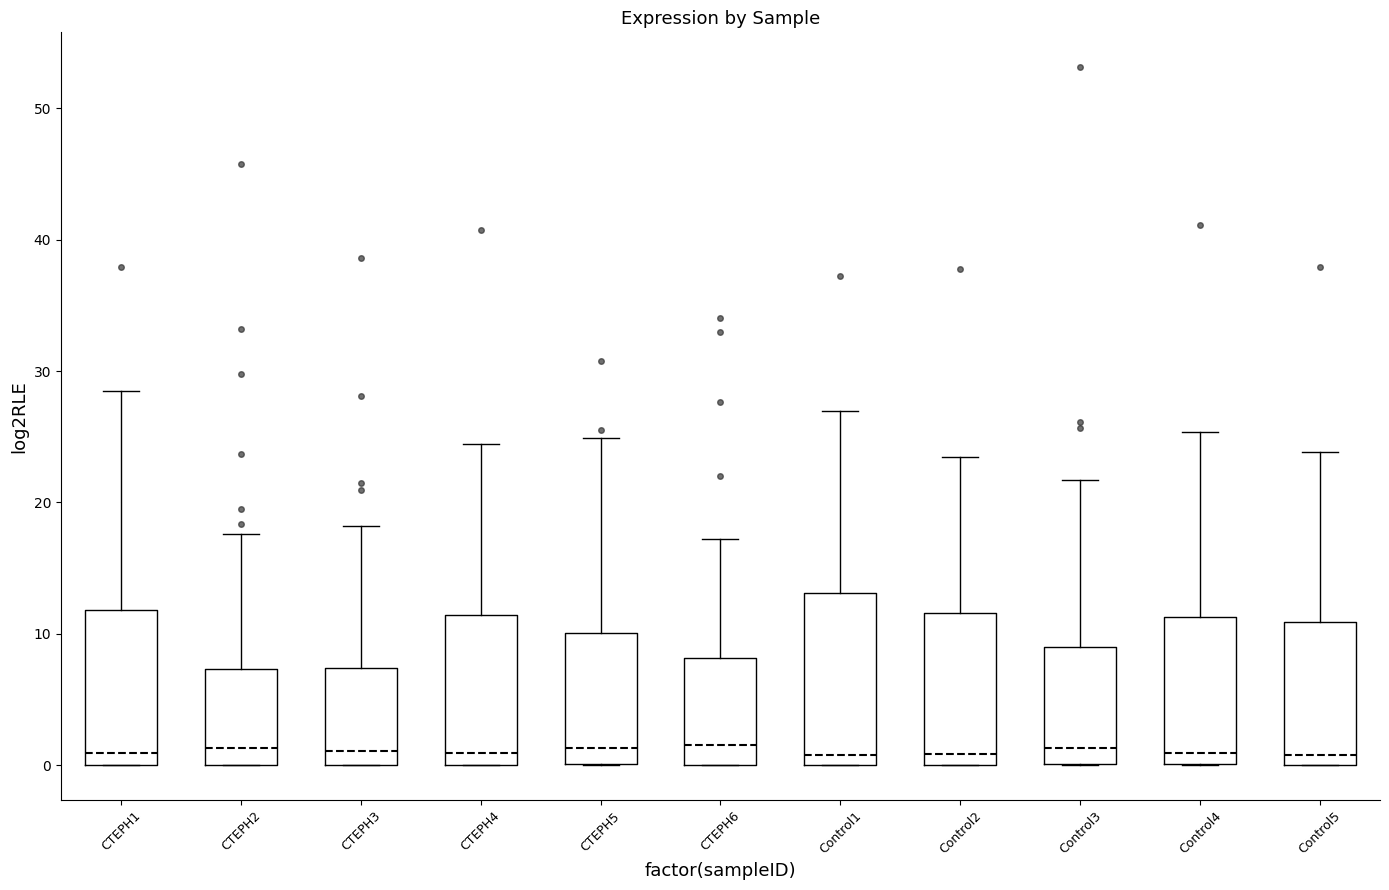

Comparing the boxes themselves (not the whiskers), which one is the tallest?

Control1